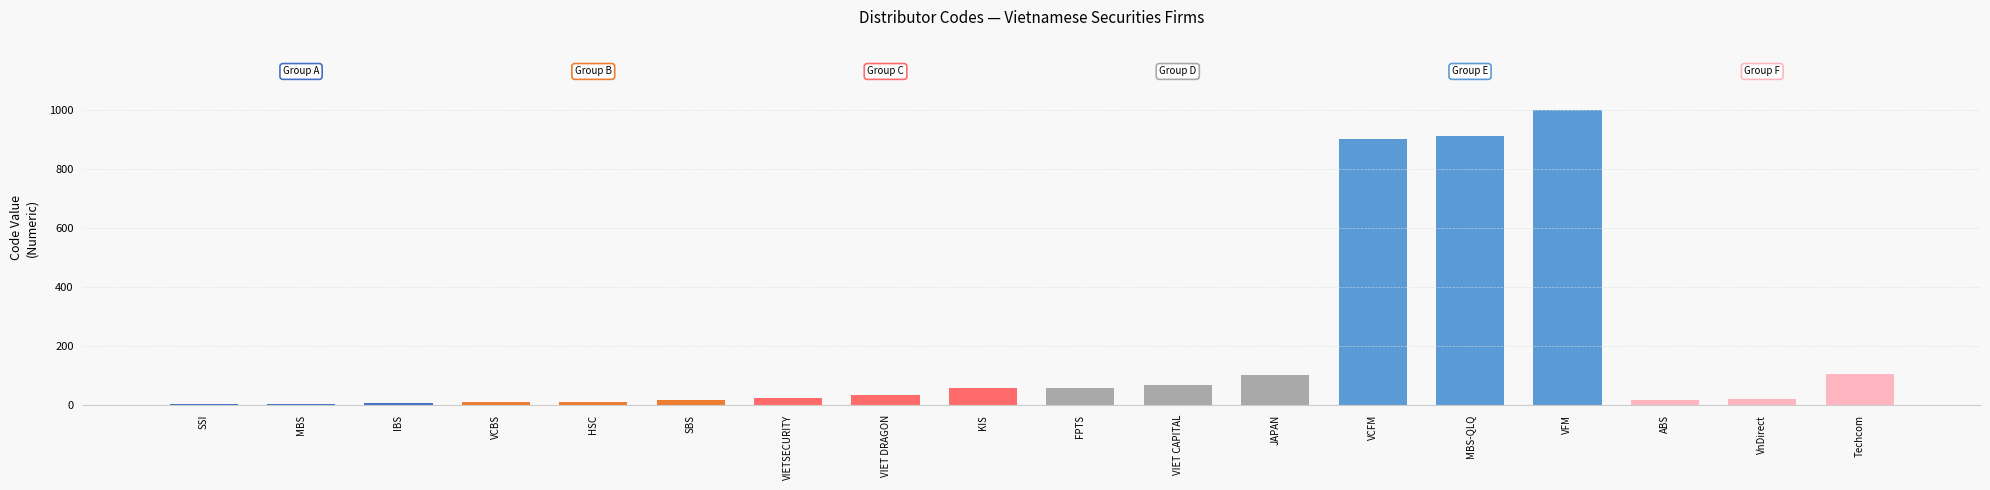

What is the maximum value shown in the chart?

999